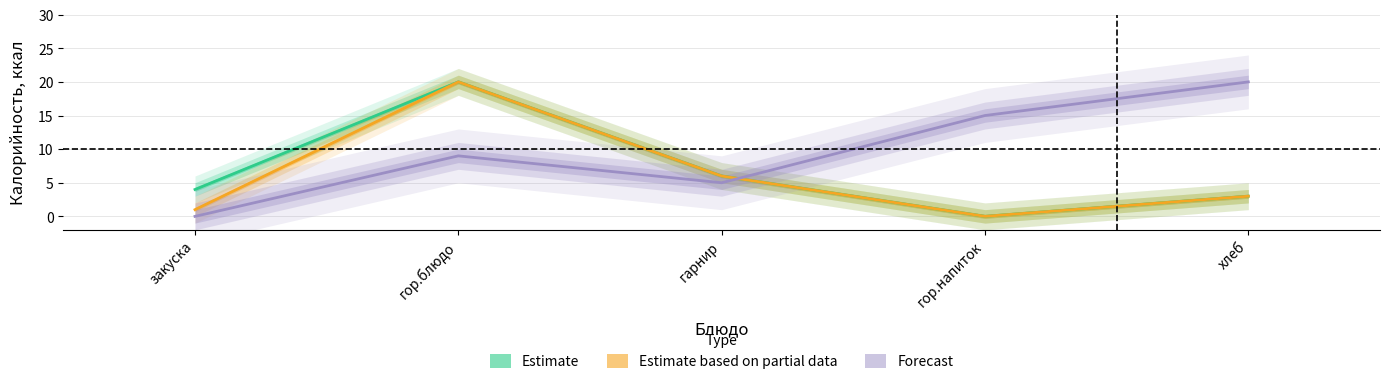

Reading left to right, what are all the values shown in this chart?

Estimate: закуска=4	гор.блюдо=20	гарнир=6	гор.напиток=0	хлеб=3
Estimate based on partial data: закуска=1	гор.блюдо=20	гарнир=6	гор.напиток=0	хлеб=3
Forecast: закуска=0	гор.блюдо=9	гарнир=5	гор.напиток=15	хлеб=20